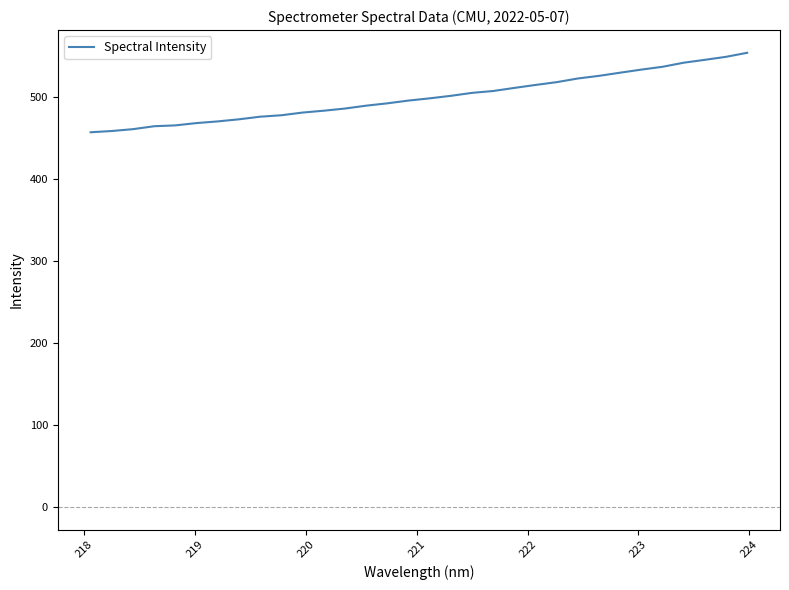

What is the greatest value displayed?

554.3